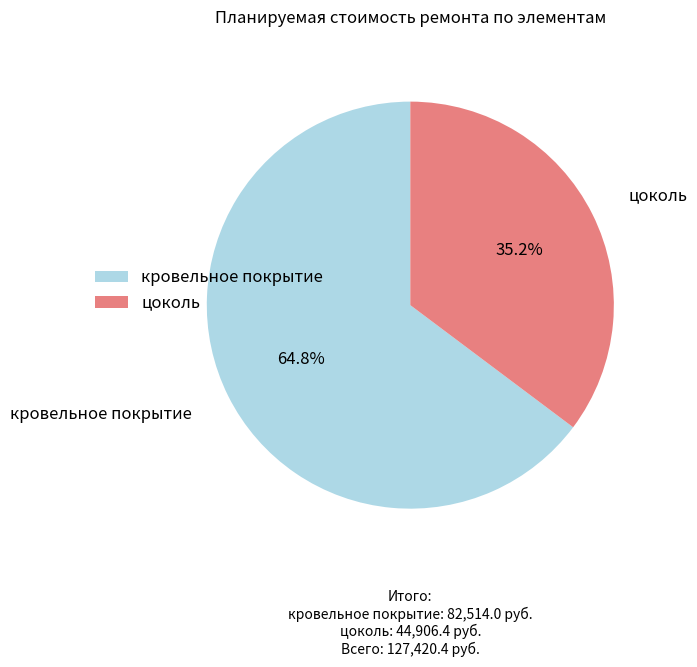

Is there any slice that represents more than half of the pie?

Yes